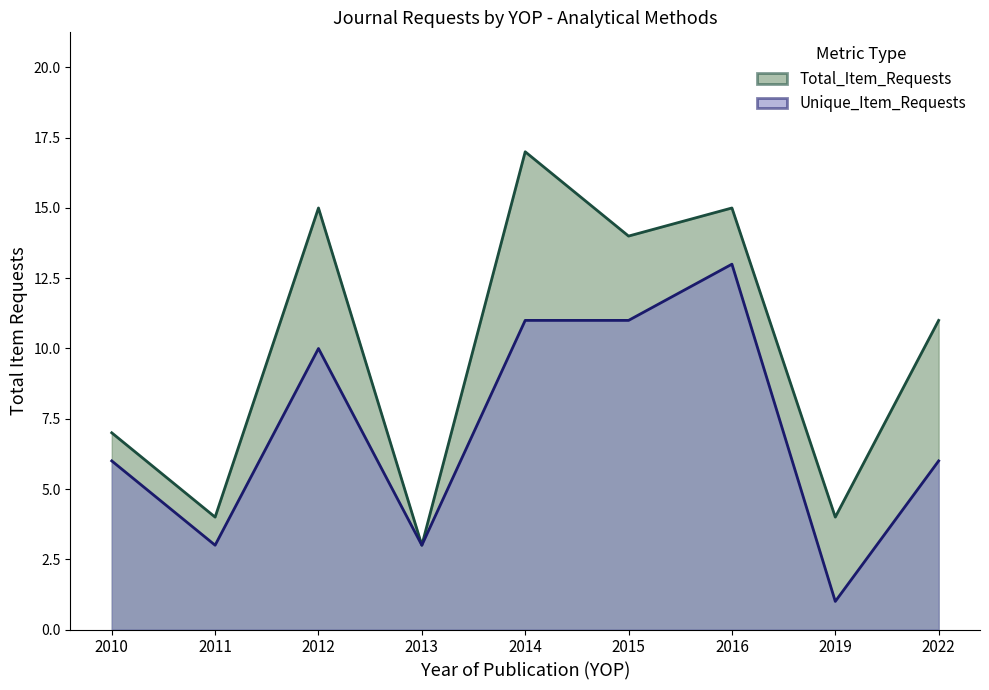

Is it true that Unique_Item_Requests equals 10 at 2012?

True